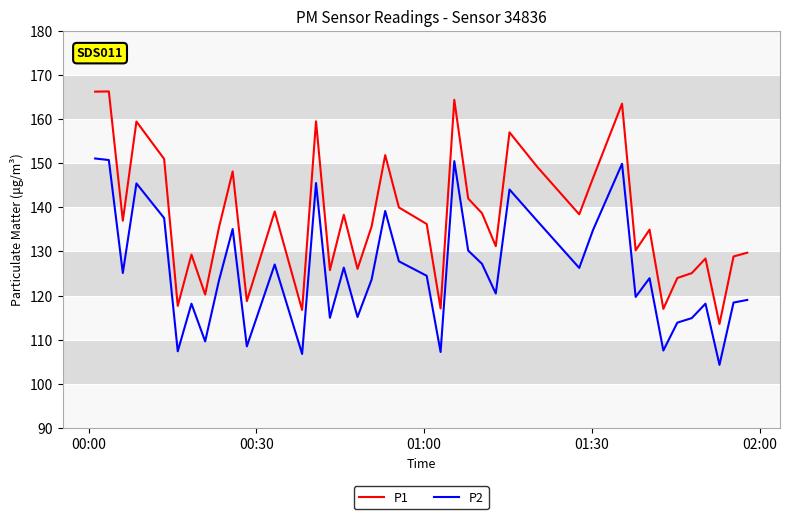

Which series has the largest total across all categories?

P1